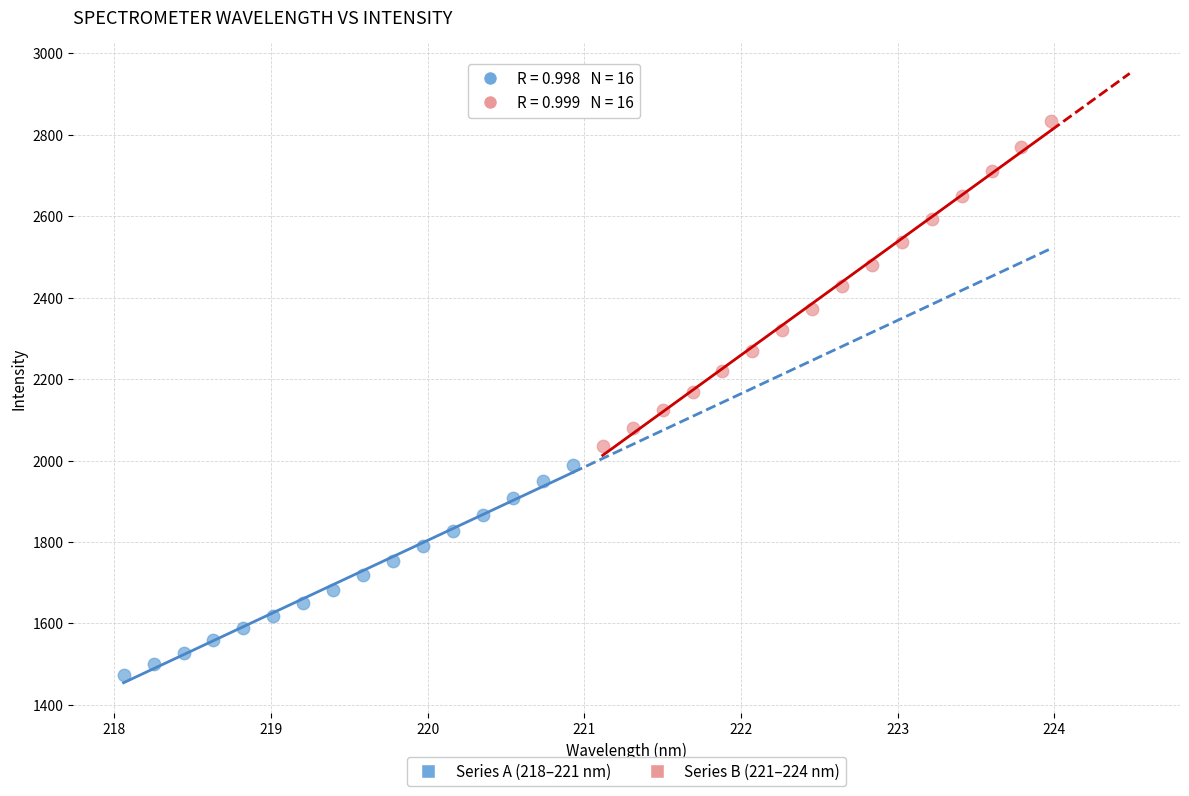

Which series contains the highest Y value?

Series B (221–224 nm)